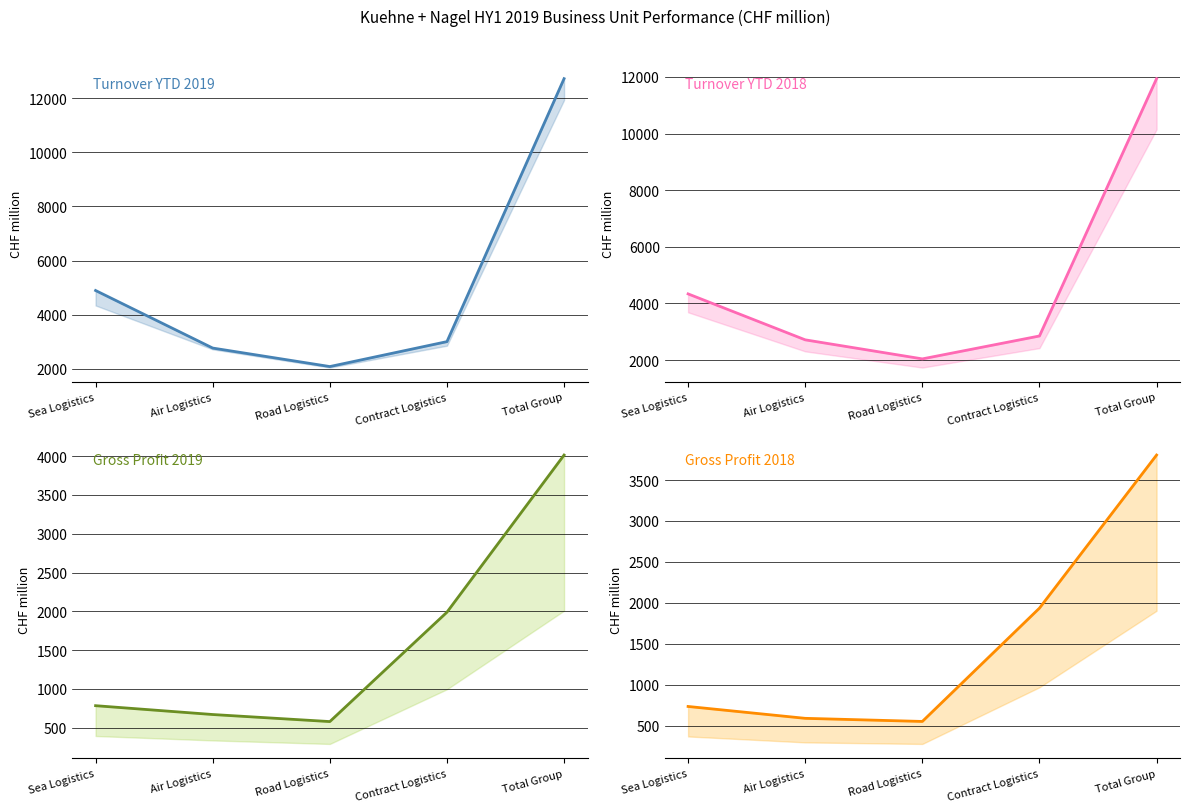

Count the number of categories in the chart.

5